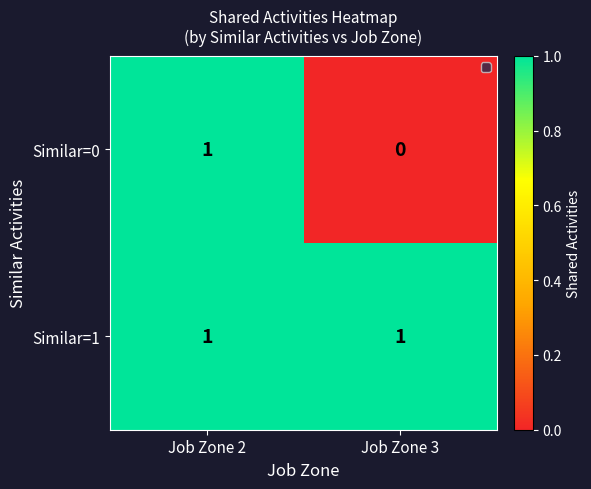

Rank the series by their average value, from lowest to highest.

Similar=0, Similar=1